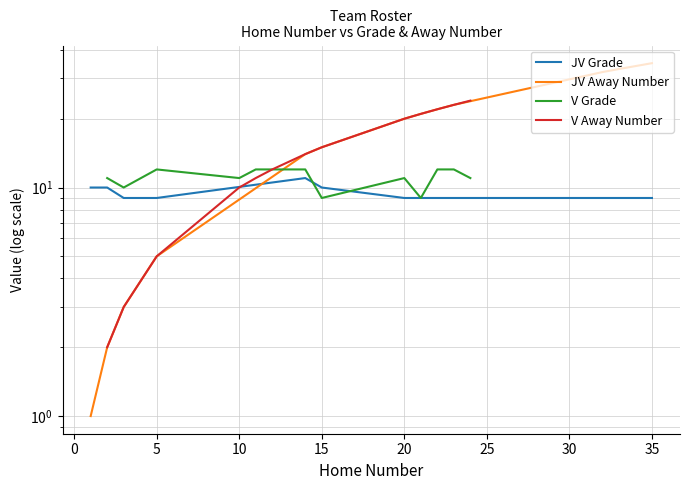

List the series in order of their peak value, highest first.

JV Away Number, V Away Number, V Grade, JV Grade